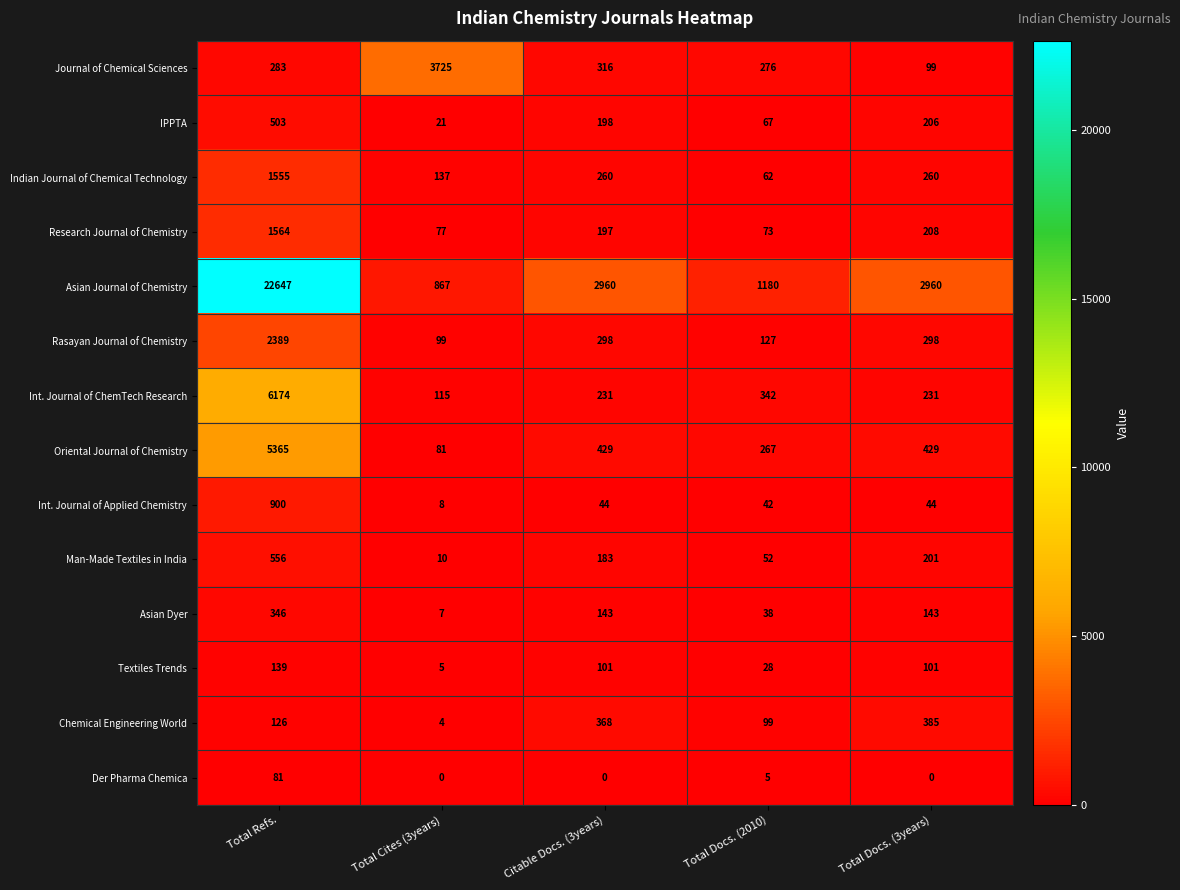

Read the Int. Journal of ChemTech Research value at Total Refs., to the nearest 10.

6170